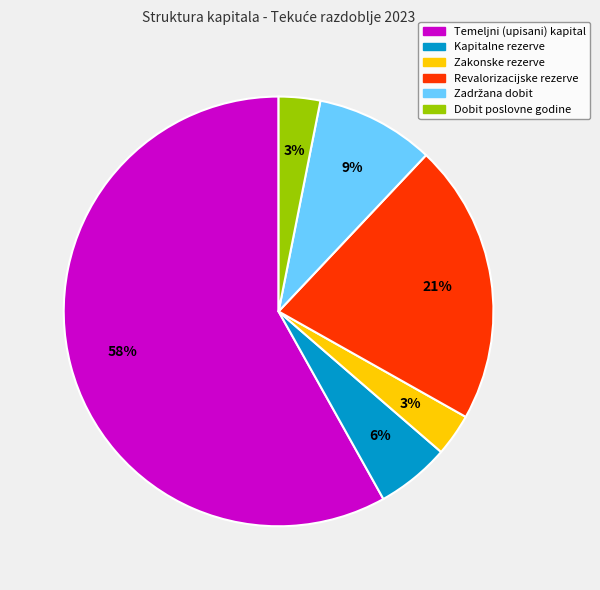

The Dobit poslovne godine slice represents 12% of the pie. True or false?

False